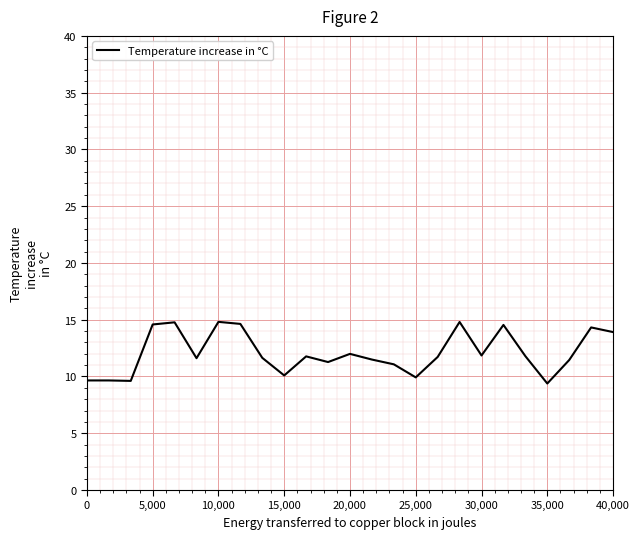

How many lines are shown in the chart?

1